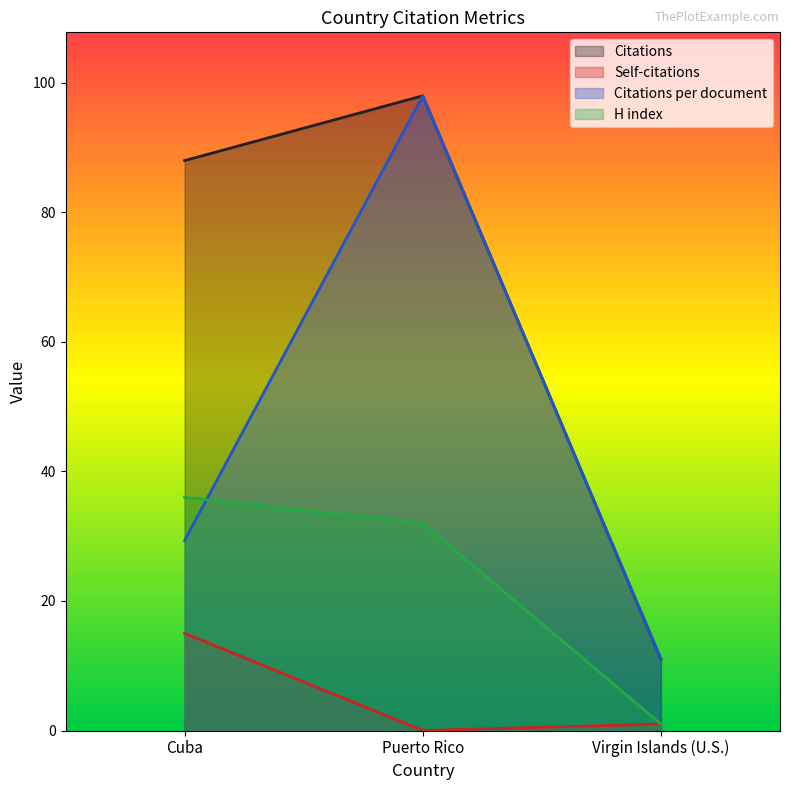

At how many categories does at least one series exceed 61?

2